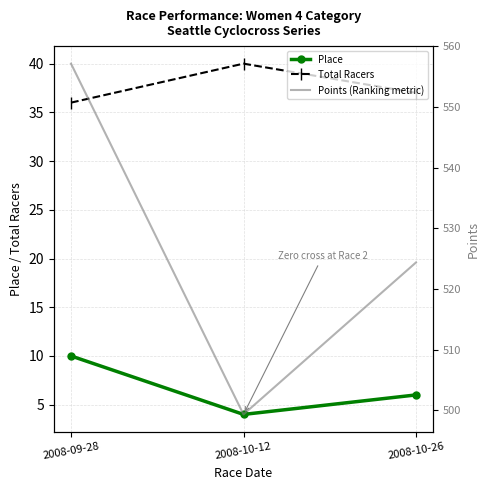

What is the greatest value displayed?

557.1